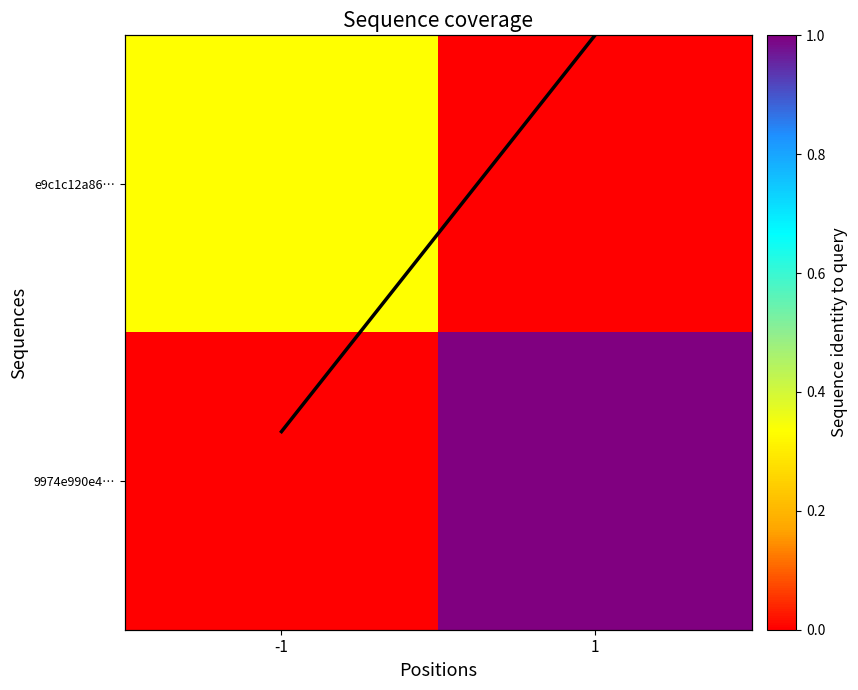

Rank the series at -1 from highest to lowest value.

e9c1c12a86…, coverage line, 9974e990e4…